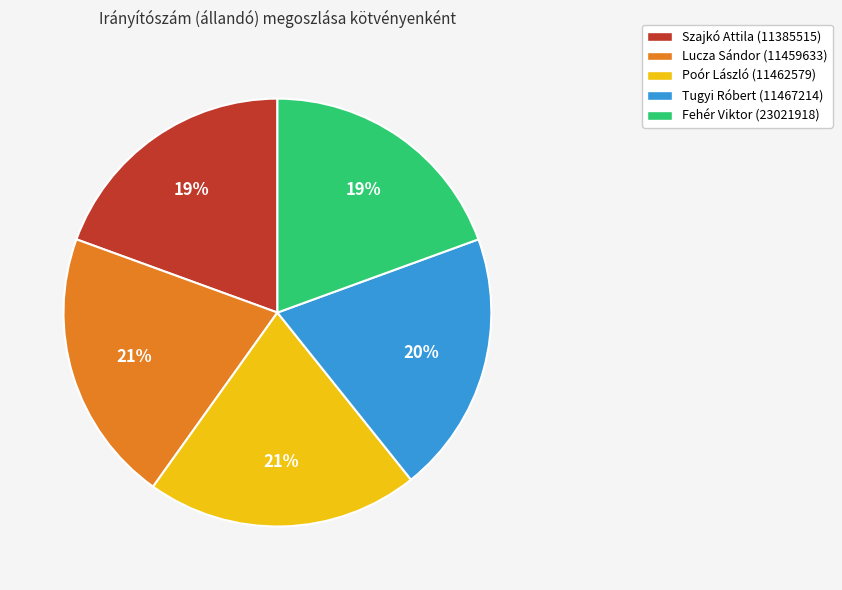

What is the ratio of the value at Lucza Sándor (11459633) to the value at Poór László (11462579)?

1.0